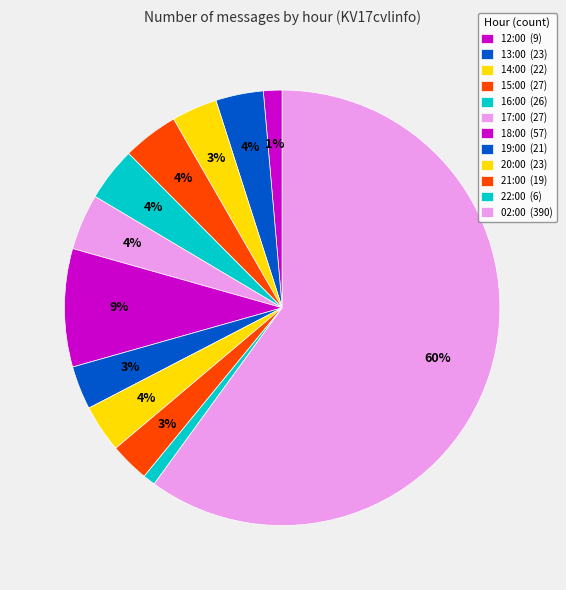

How many slices are in this pie chart?

12